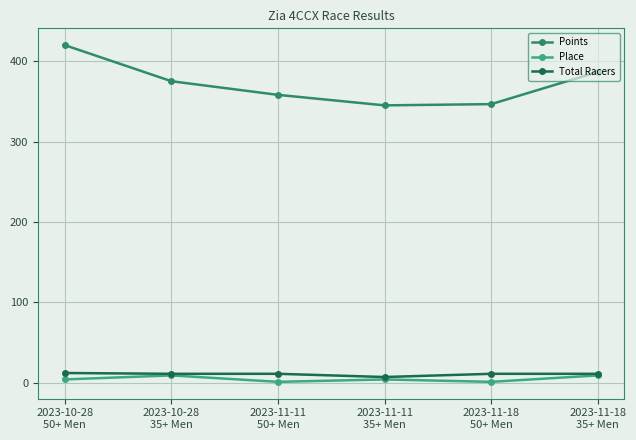

True or false: Points has more than 2 points higher than both neighbors.

False